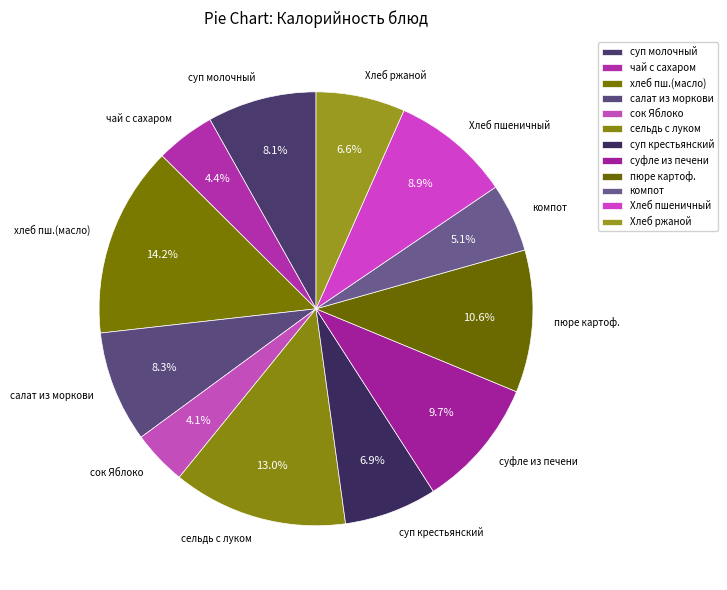

Approximately how many times larger is the value at суфле из печени compared to пюре картоф.?

0.9